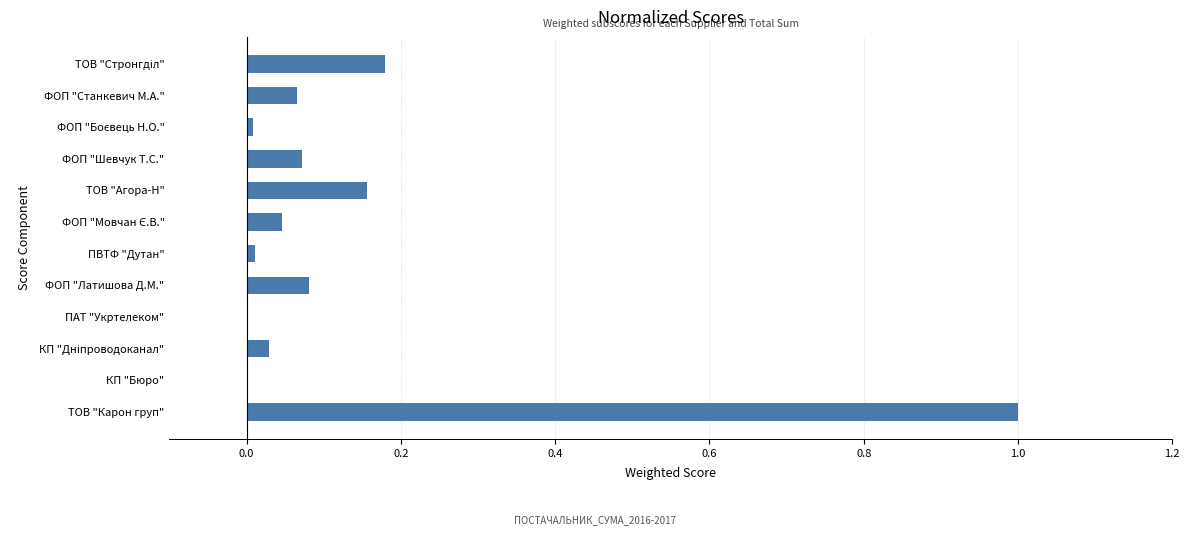

Are the bars horizontal?

Yes